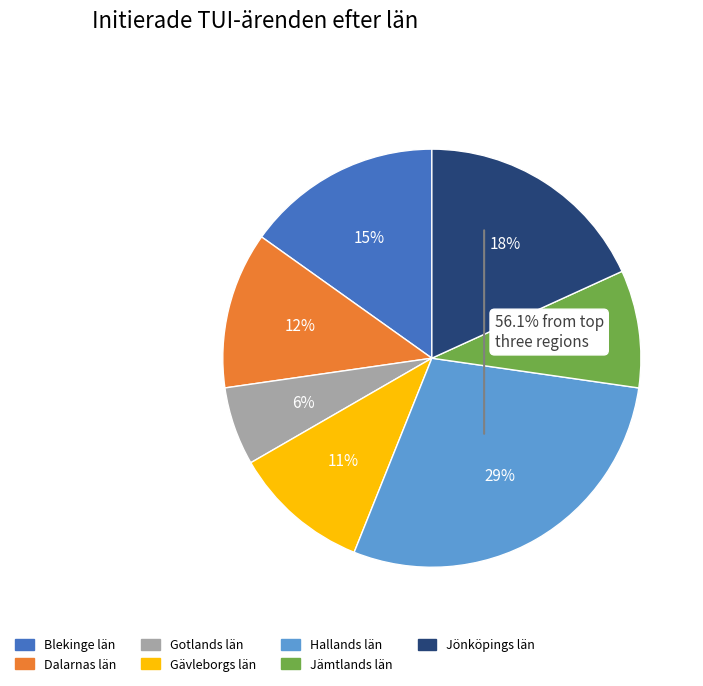

Is the sum of Jönköpings län and Dalarnas län greater than half?

No